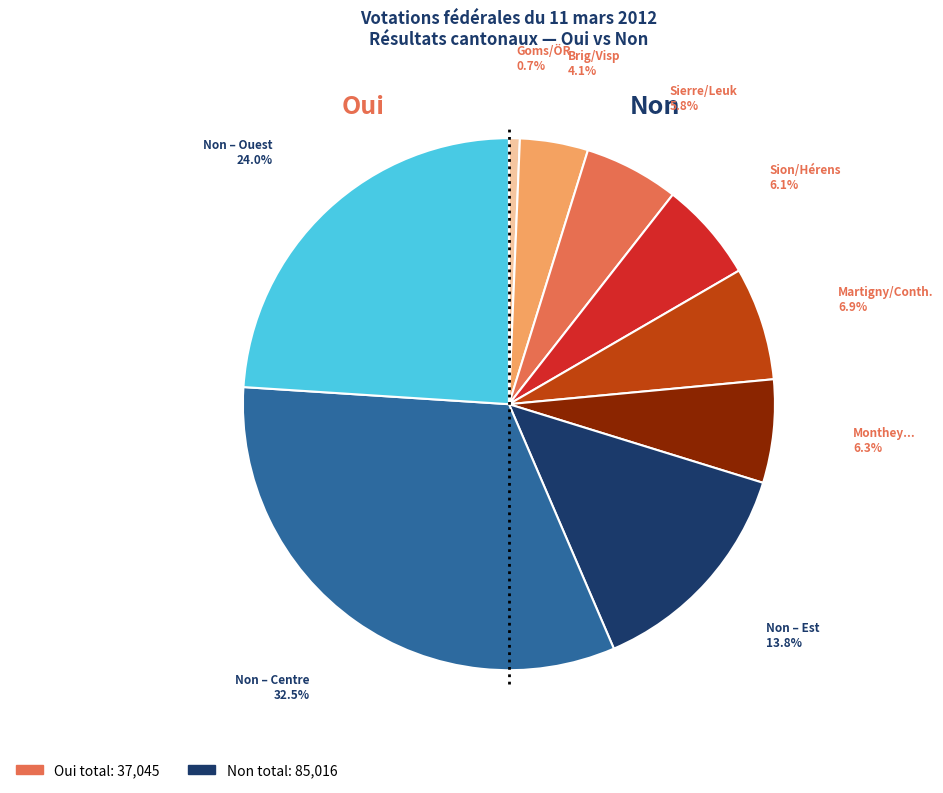

Is there any slice that represents more than half of the pie?

No